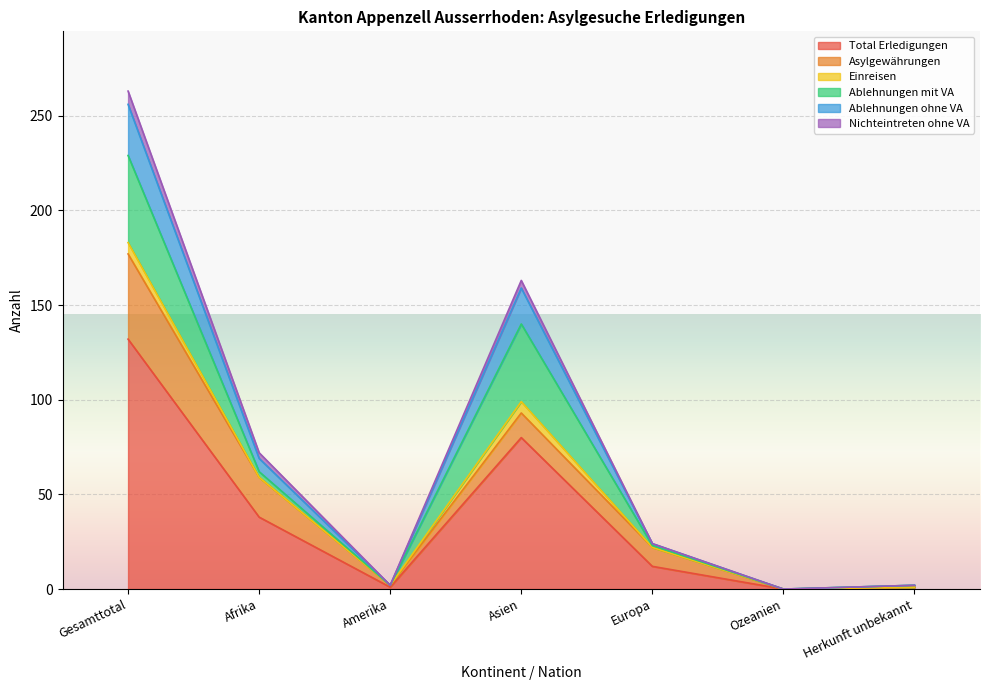

Which category has the highest value in the Total Erledigungen series?

Gesamttotal